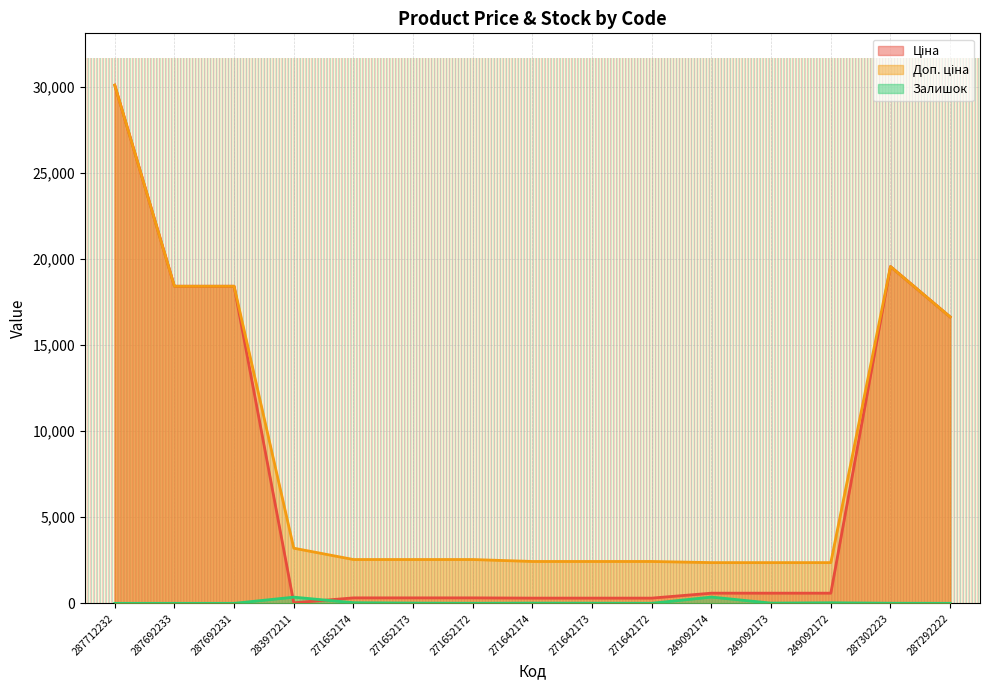

True or false: Доп. ціна and Ціна cross at least once.

False